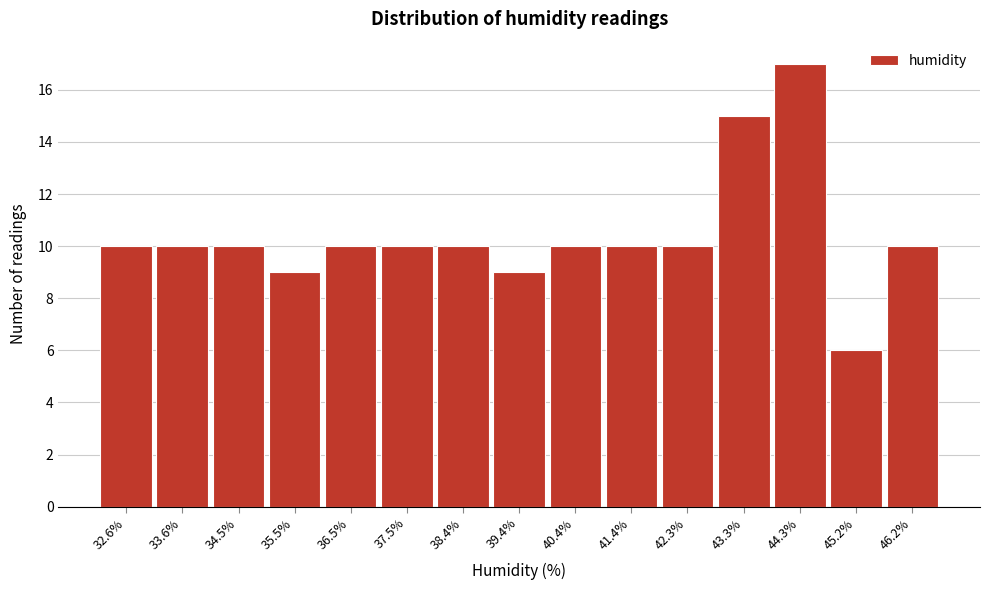

Reading left to right, extract all data points from this chart.

10	10	10	9	10	10	10	9	10	10	10	15	17	6	10